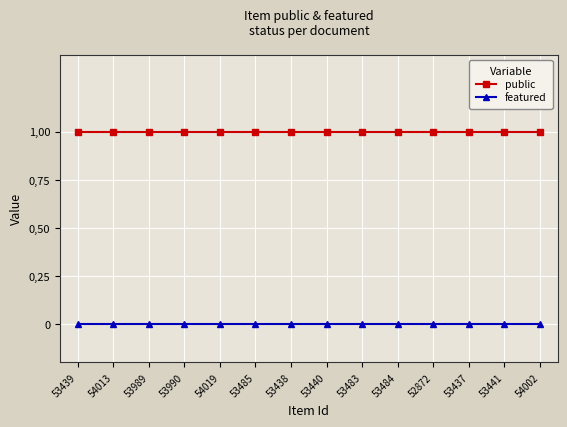

Rank the categories by featured value from highest to lowest.

53439, 54013, 53989, 53990, 54019, 53485, 53438, 53440, 53483, 53484, 52872, 53437, 53441, 54002